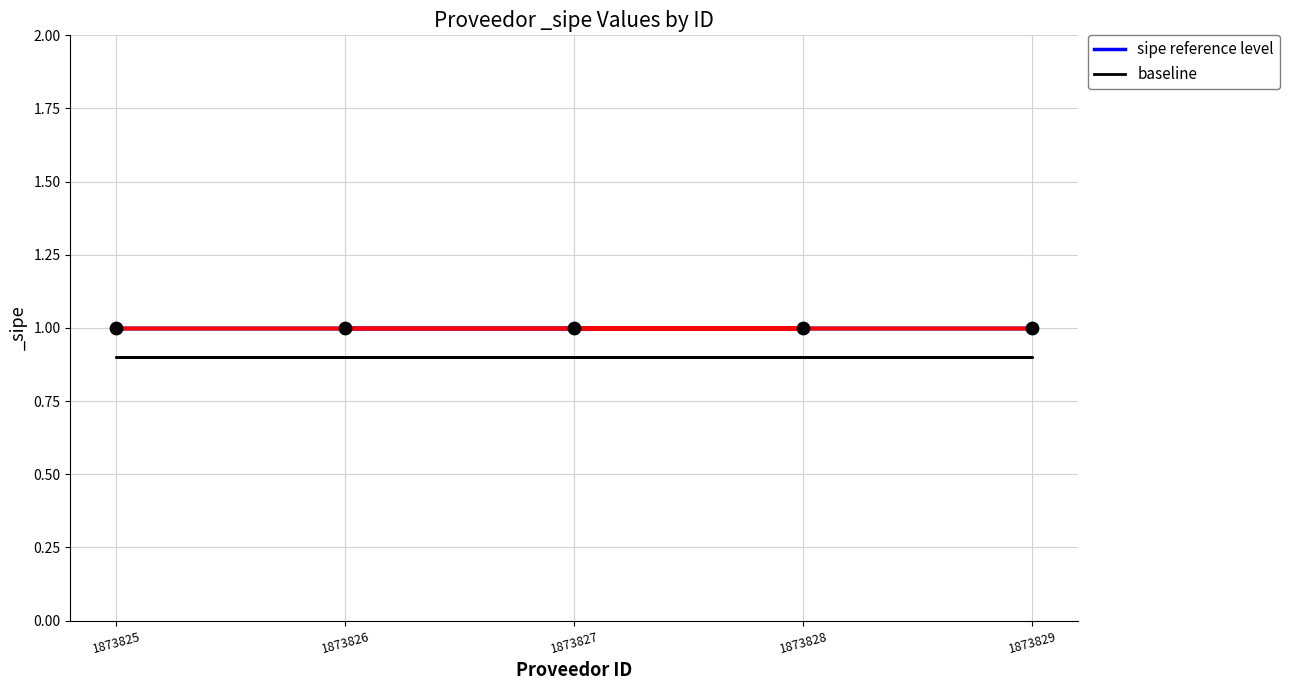

Which series has the widest spread of Y values?

sipe reference level